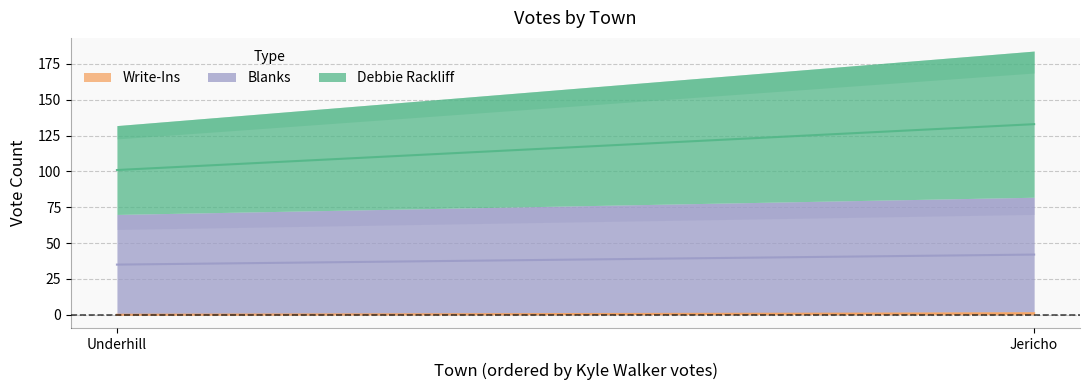

What is the average value of the Blanks series?

75